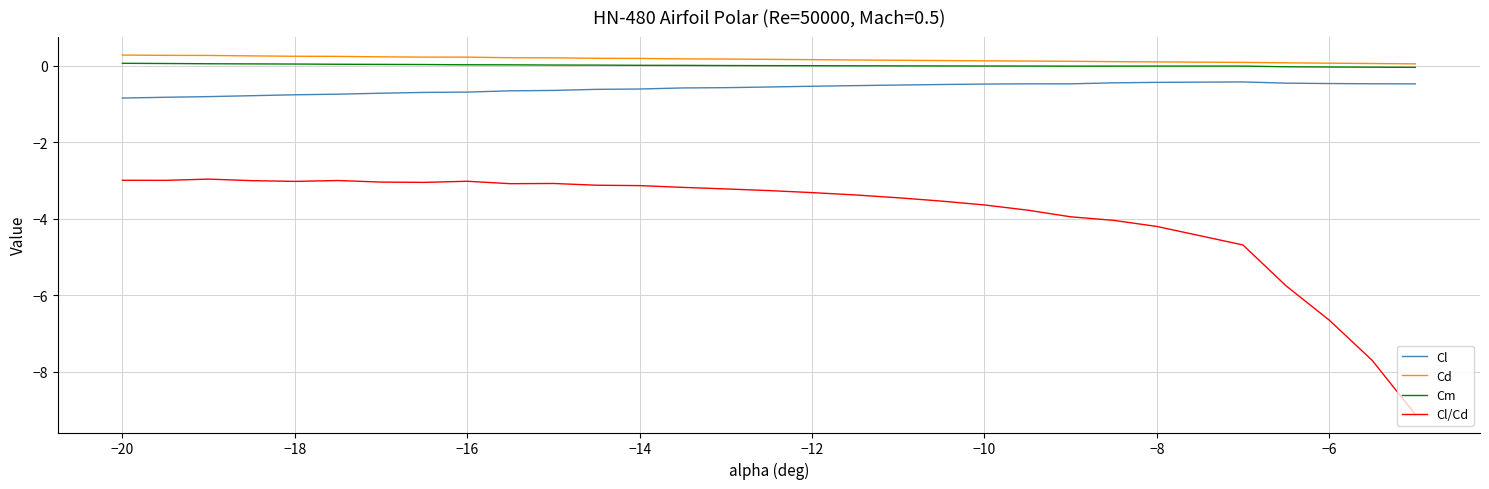

Which series has the largest range (max minus min)?

Cl/Cd